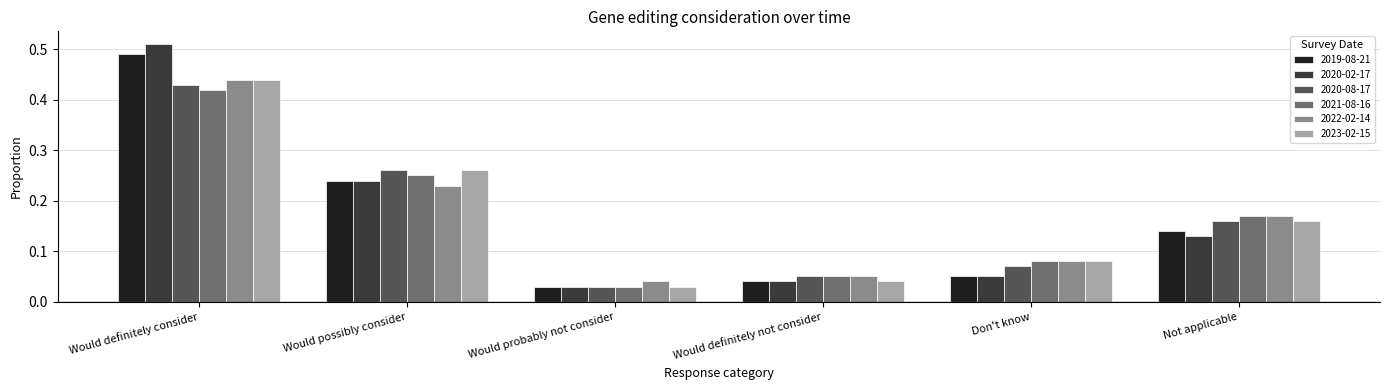

At which category is the sum across all series the highest?

Would definitely consider